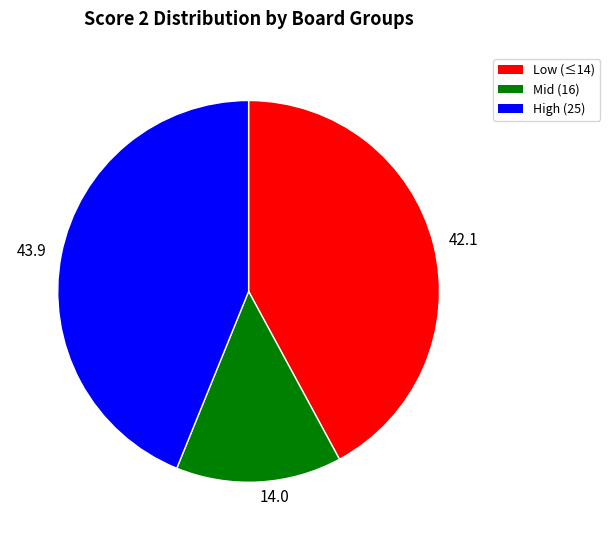

Is there any slice that represents more than half of the pie?

No